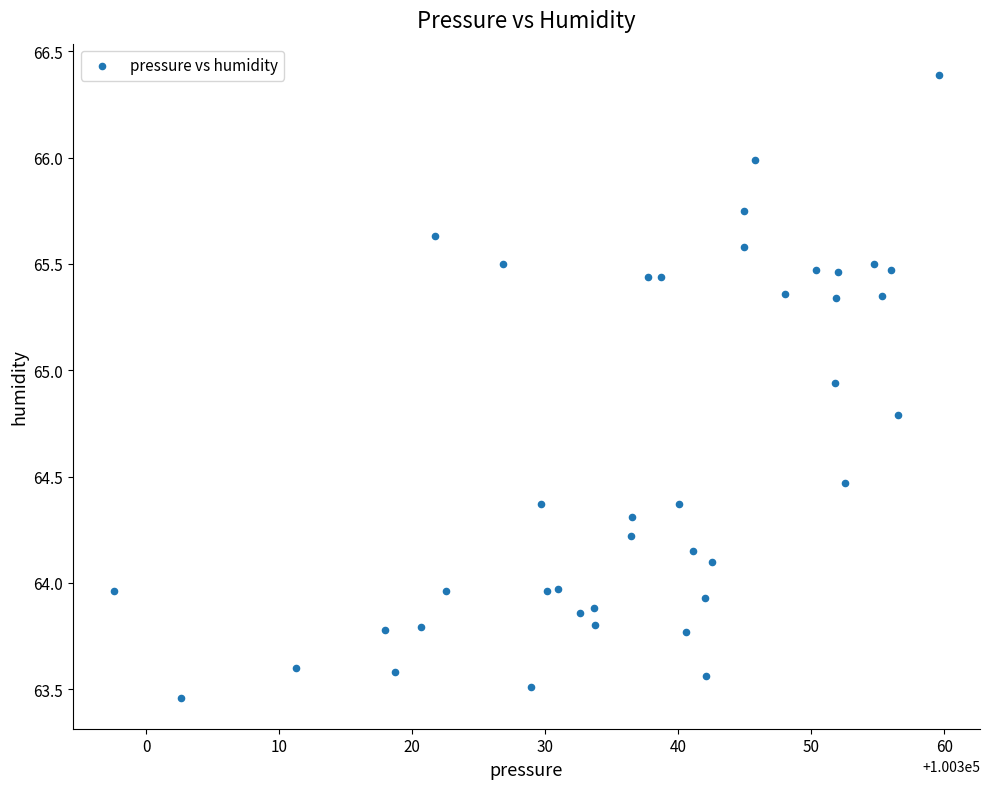

What is the range of X values (max minus min)?

62.0